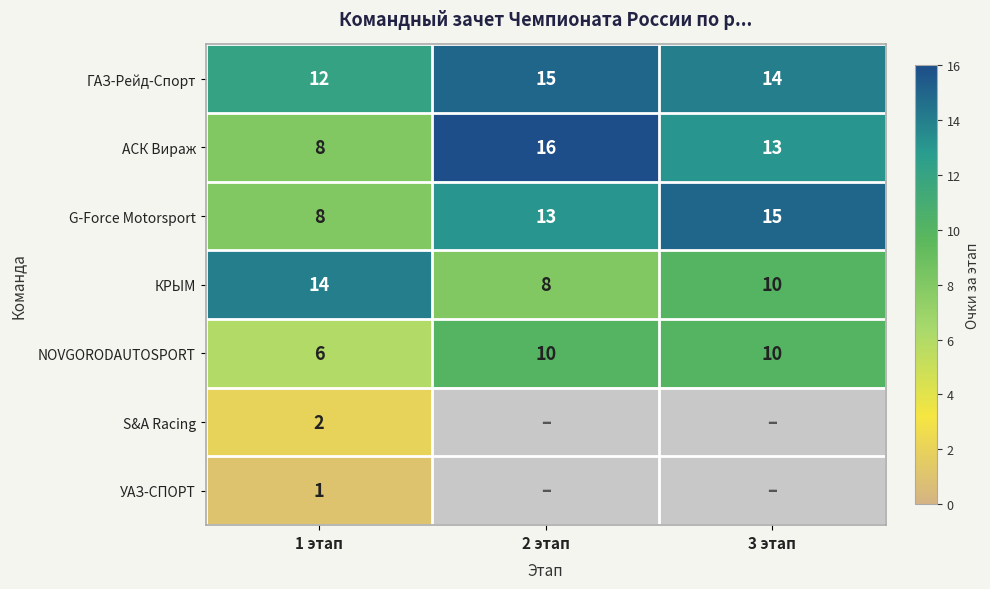

At which label does ГАЗ-Рейд-Спорт reach its minimum?

1 этап